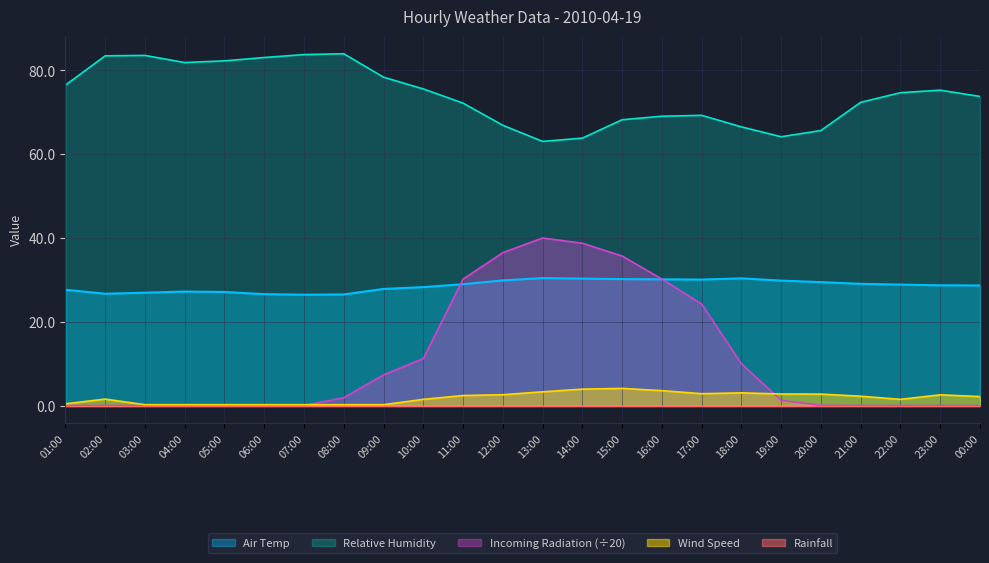

What is the spread (max minus min) of values at 22:00?

74.7